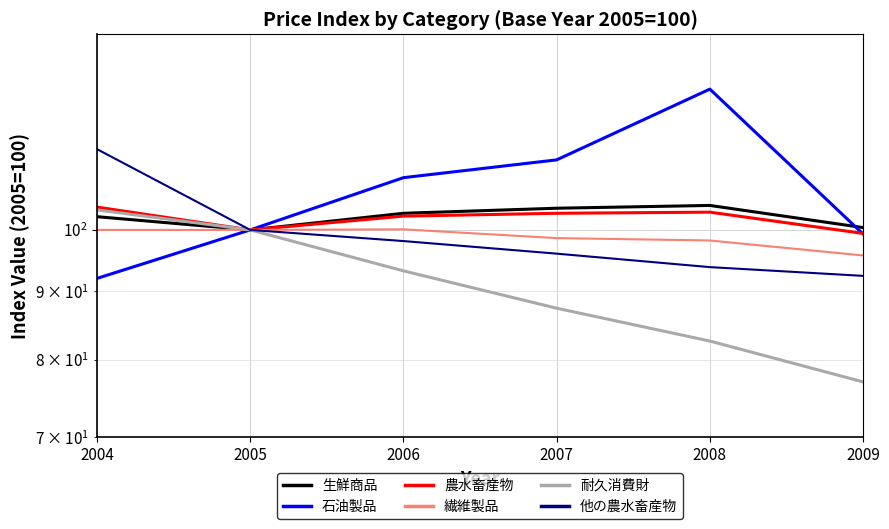

Which has a higher value, 2007 or 2008?

2008